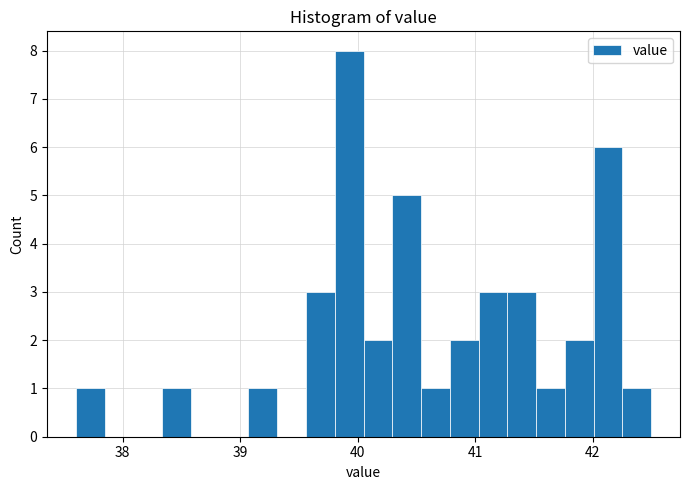

Read against the x-axis, roughly where is the centre of the tallest bar?

39.9